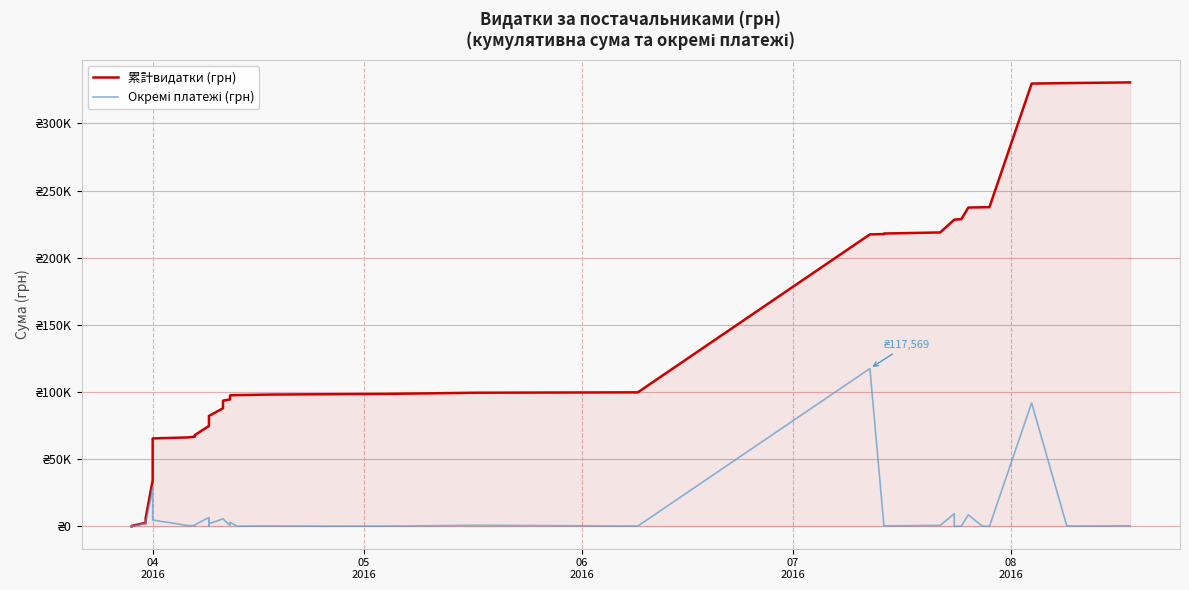

True or false: 累計видатки (грн) has more than 1 points higher than both neighbors.

False